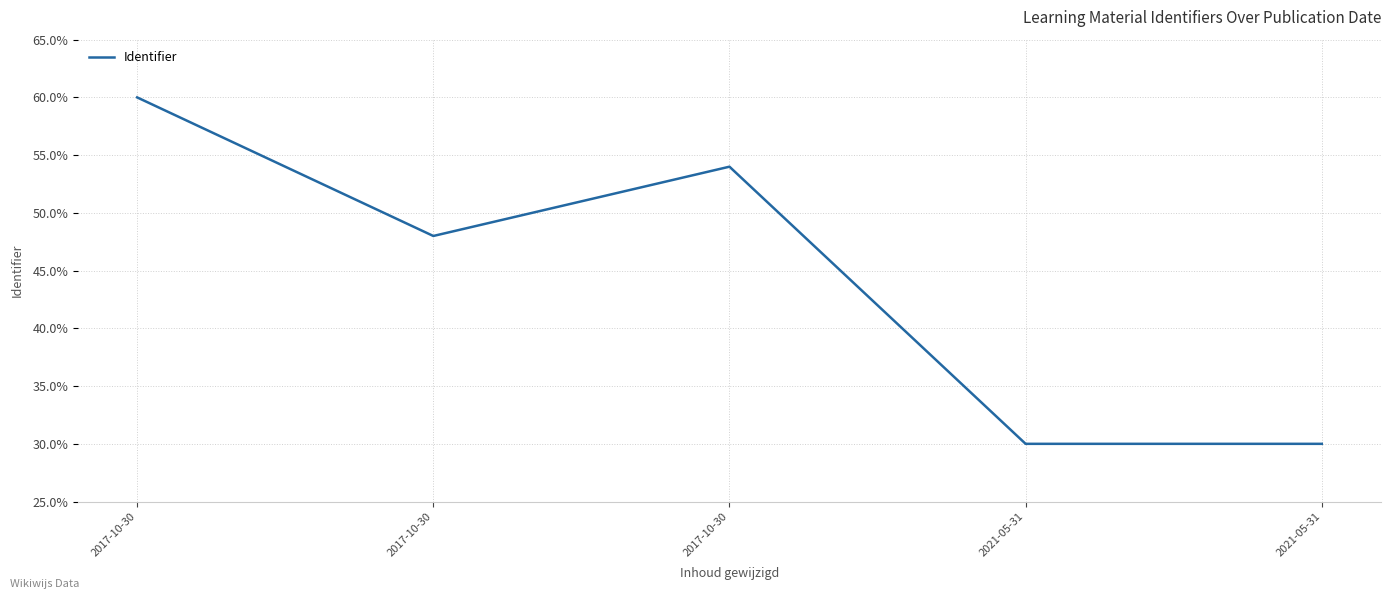

How many lines are shown in the chart?

1